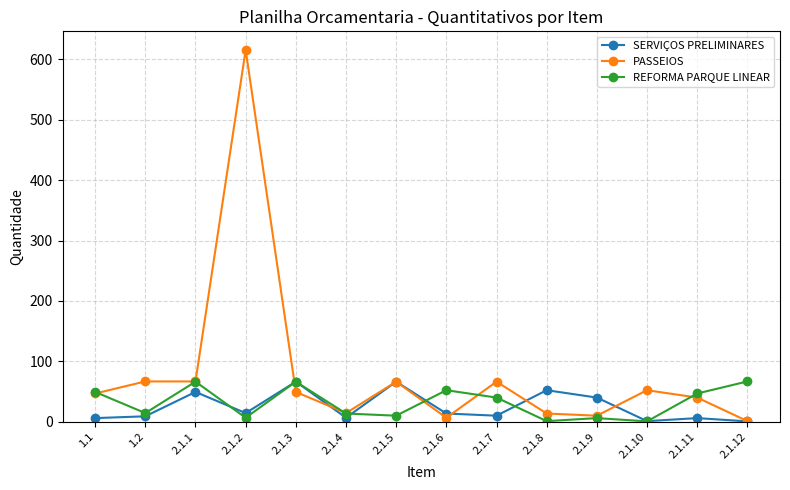

What position from the right is 2.1.4?

9